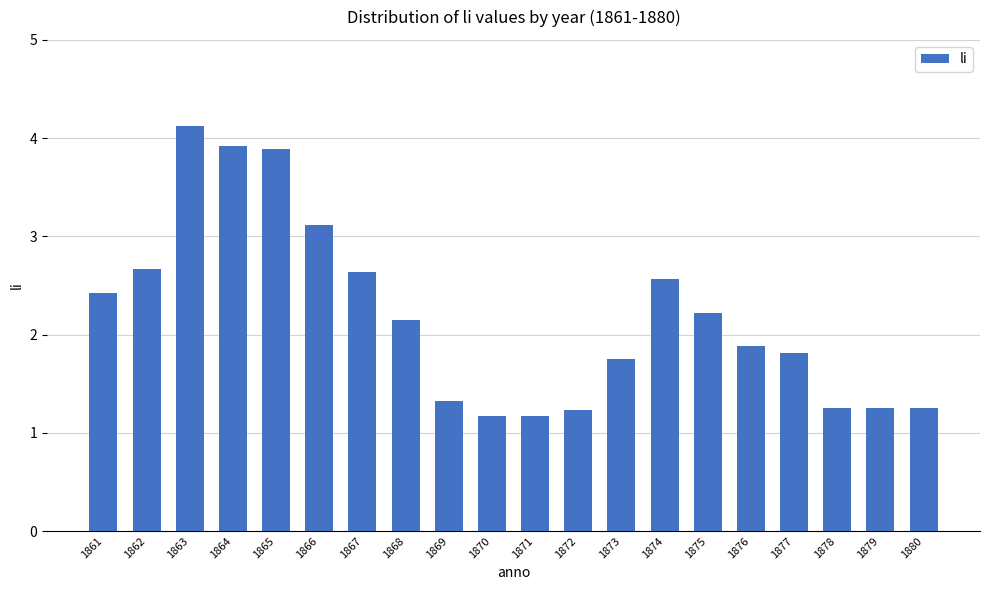

Reading right to left, what are all the values shown in this chart?

1.3	1.3	1.3	1.8	1.9	2.2	2.6	1.8	1.2	1.2	1.2	1.3	2.1	2.6	3.1	3.9	3.9	4.1	2.7	2.4